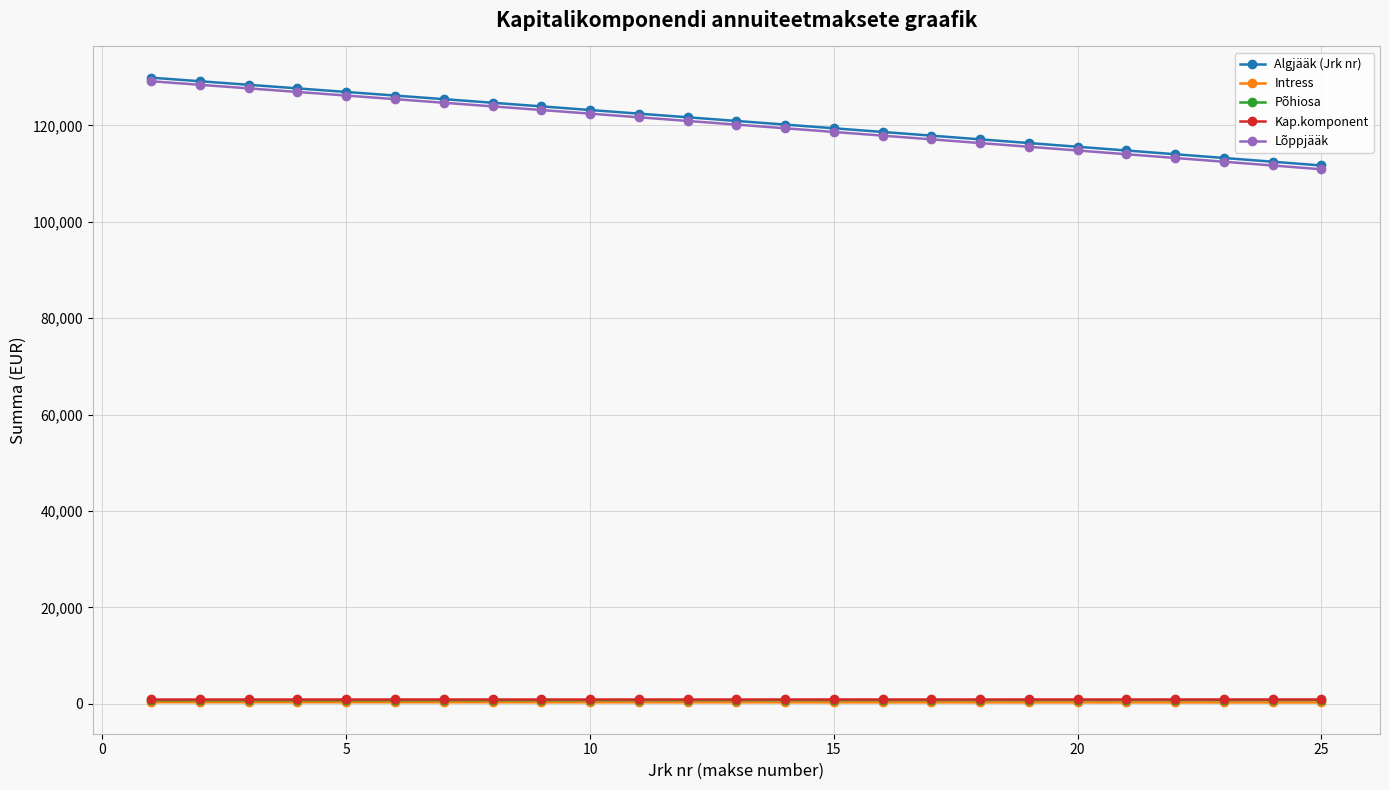

What is the greatest value displayed?

129918.8